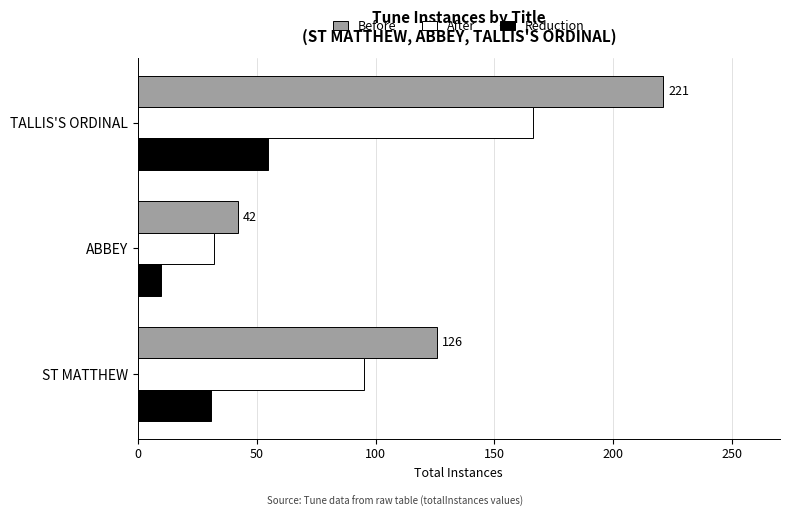

What is the difference between the second highest and minimum values in the Reduction series?

21